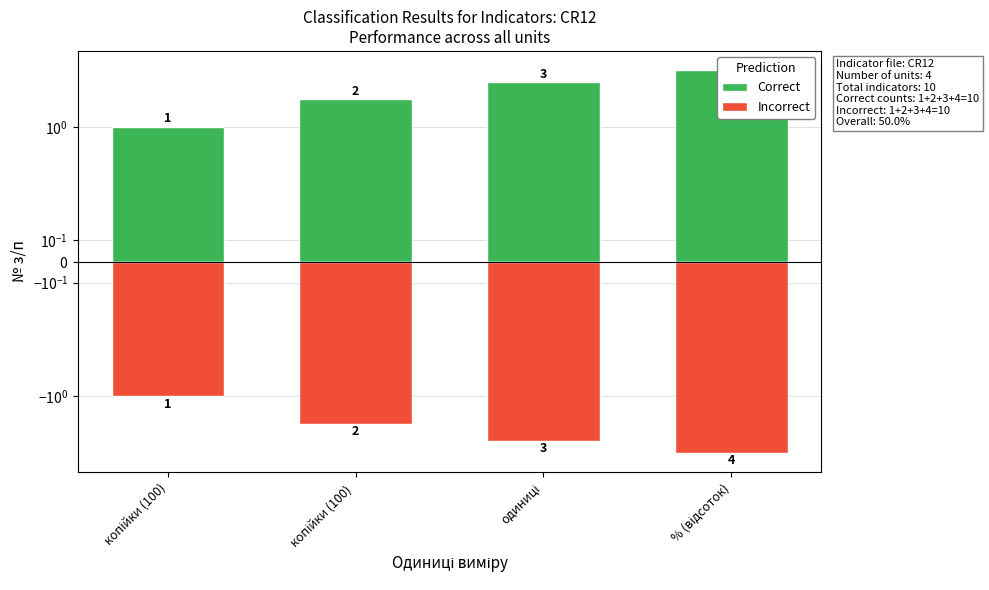

At how many categories does at least one series exceed 1?

3